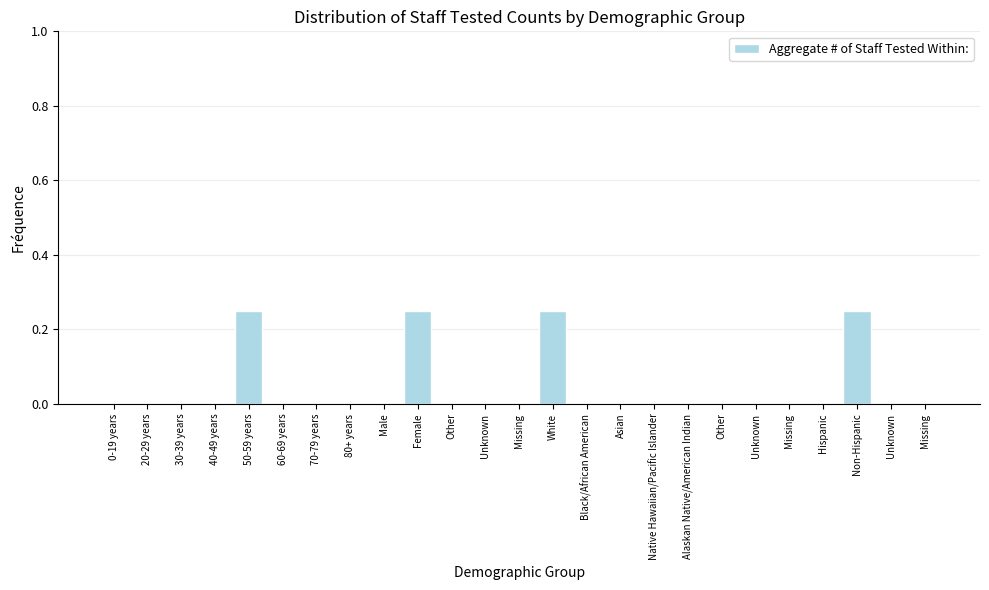

Count the number of categories in the chart.

25